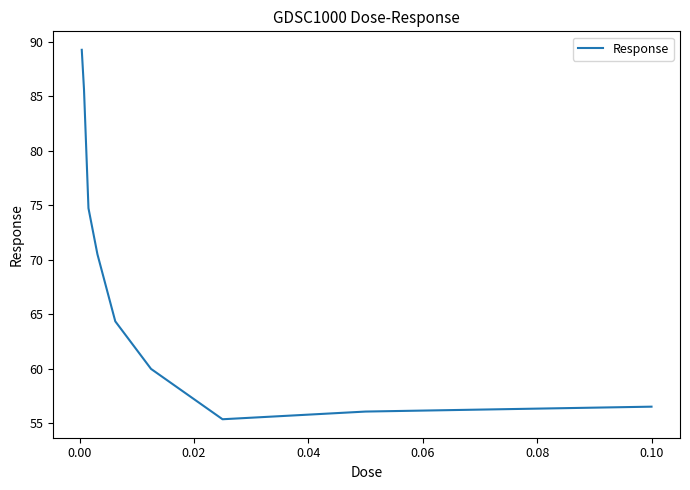

What is the greatest value displayed?

89.3